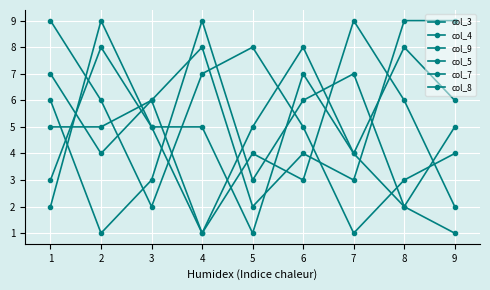

What is the value of the col_3 point at the 3rd from the left?

5